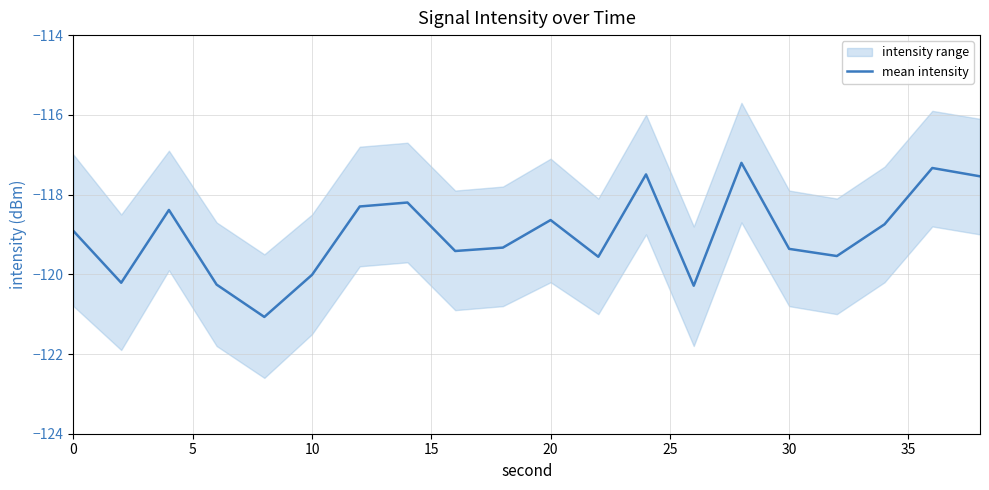

What is the smallest value displayed?

-121.1